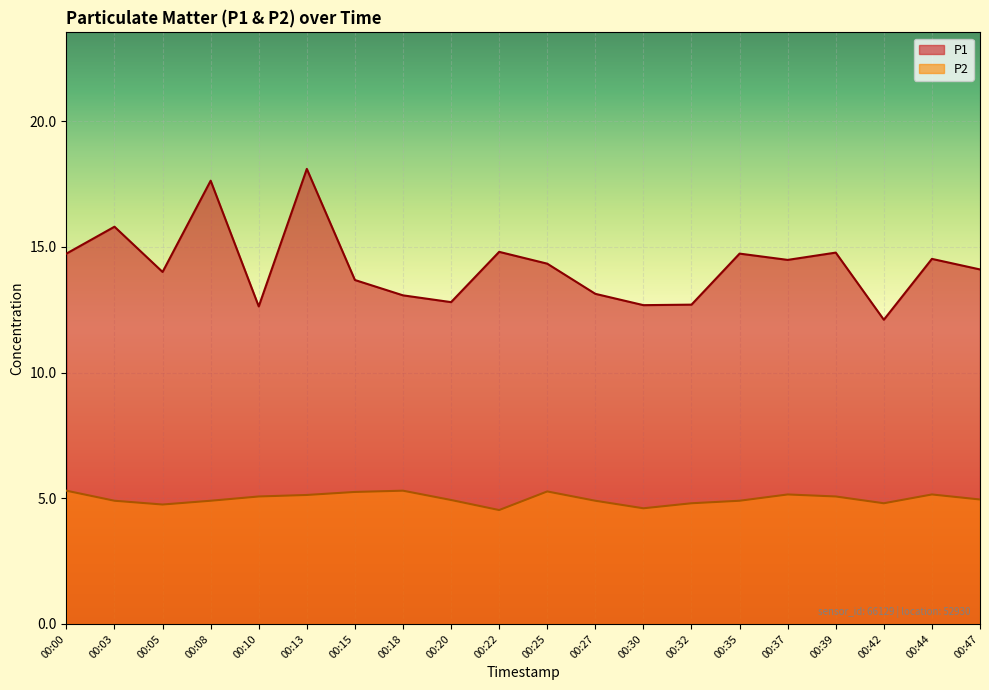

How many lines are shown in the chart?

2